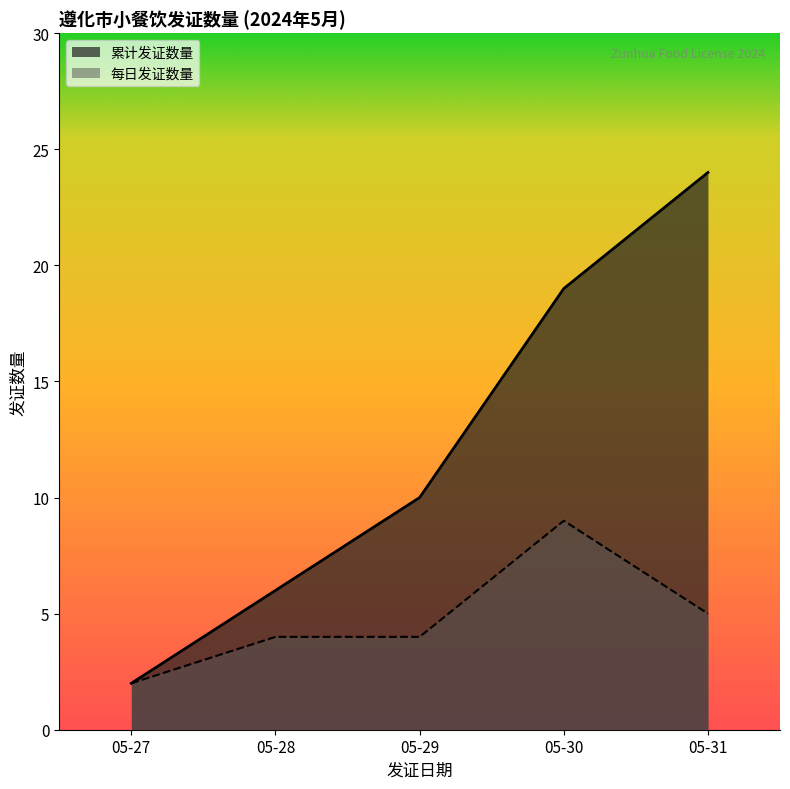

Which category has the lowest value across all series?

05-27